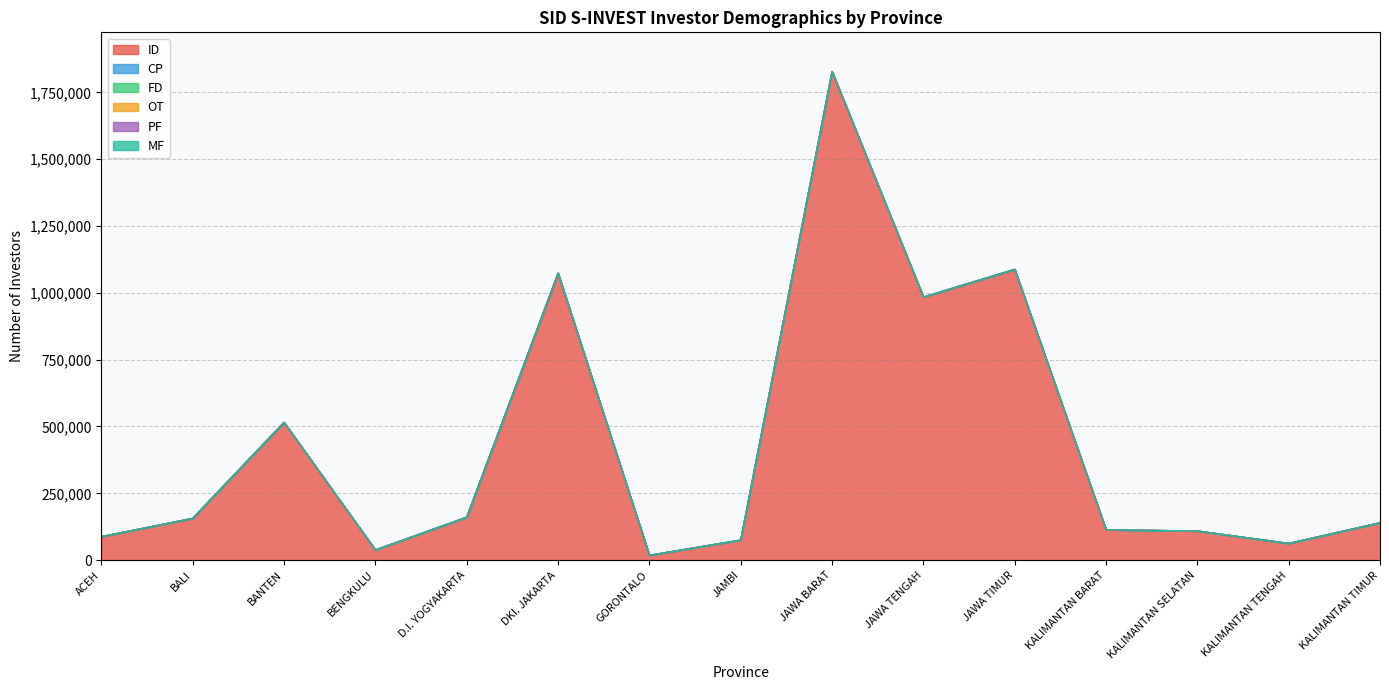

What is the difference between the maximum and second lowest values in the FD series?

222